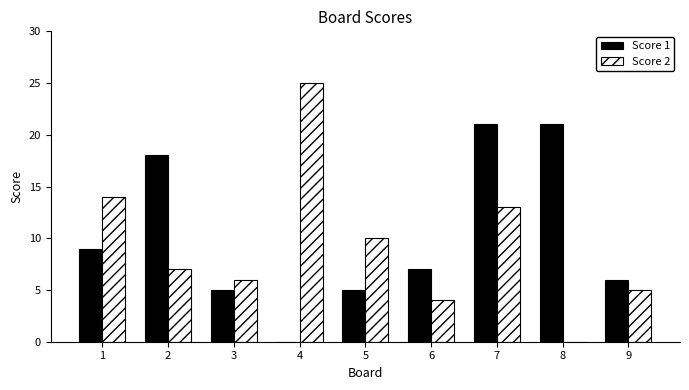

What is the maximum value for Score 1?

21